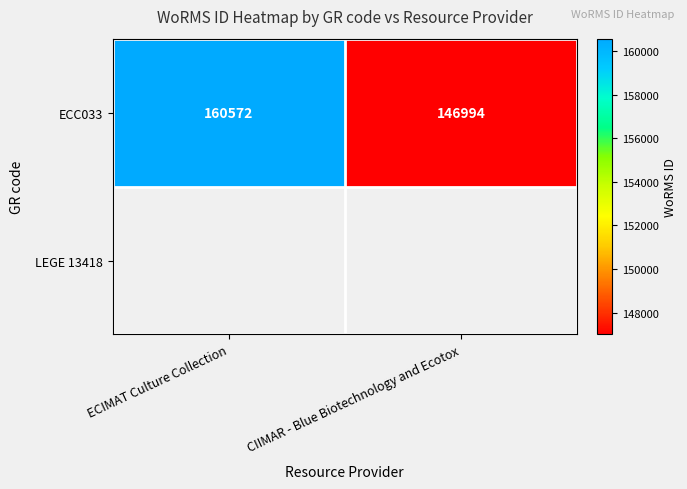

What is the difference between the values at ECIMAT Culture Collection and CIIMAR - Blue Biotechnology and Ecotox?

13578